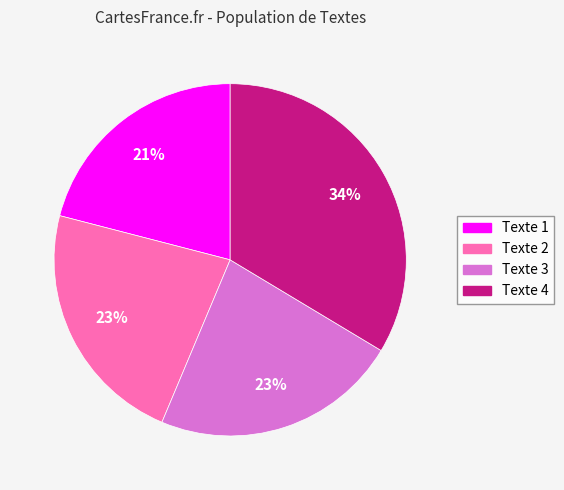

To the nearest percent, what percentage of the pie is Texte 2?

23%